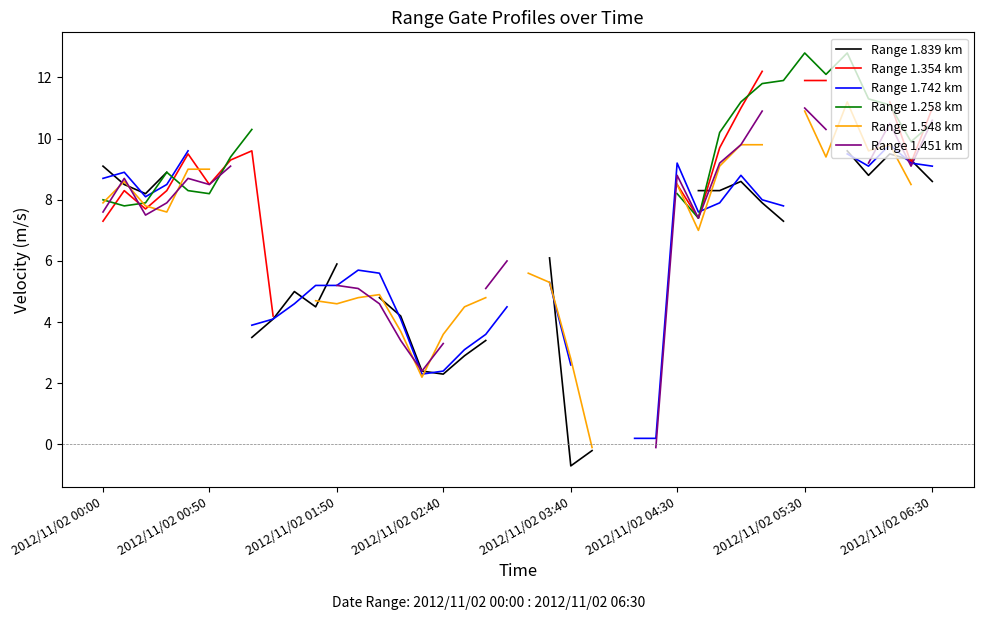

True or false: Range 1.354 km has more than 0 interior local peaks.

True